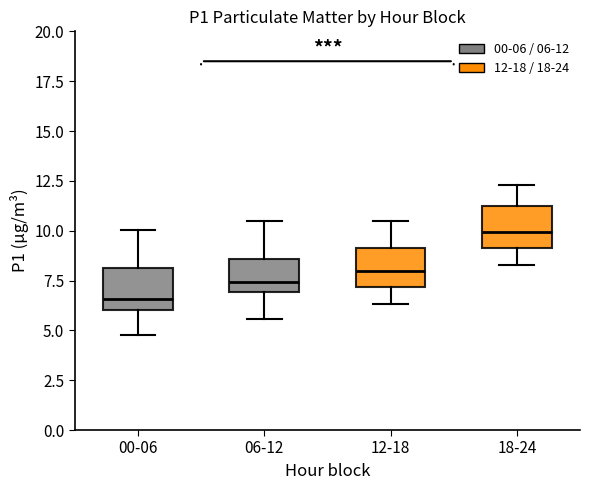

Which box's median line is the lowest?

00-06